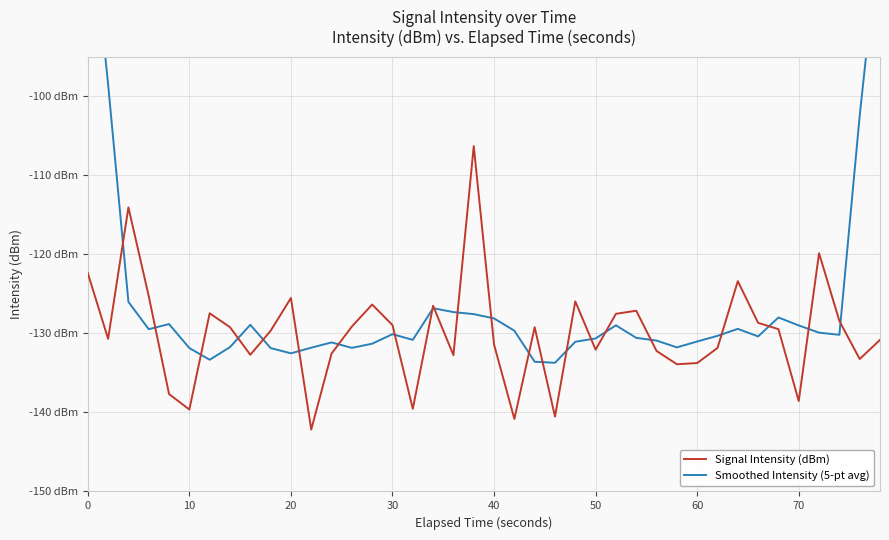

The value of Signal Intensity (dBm) at 70 is -138.6. True or false?

True